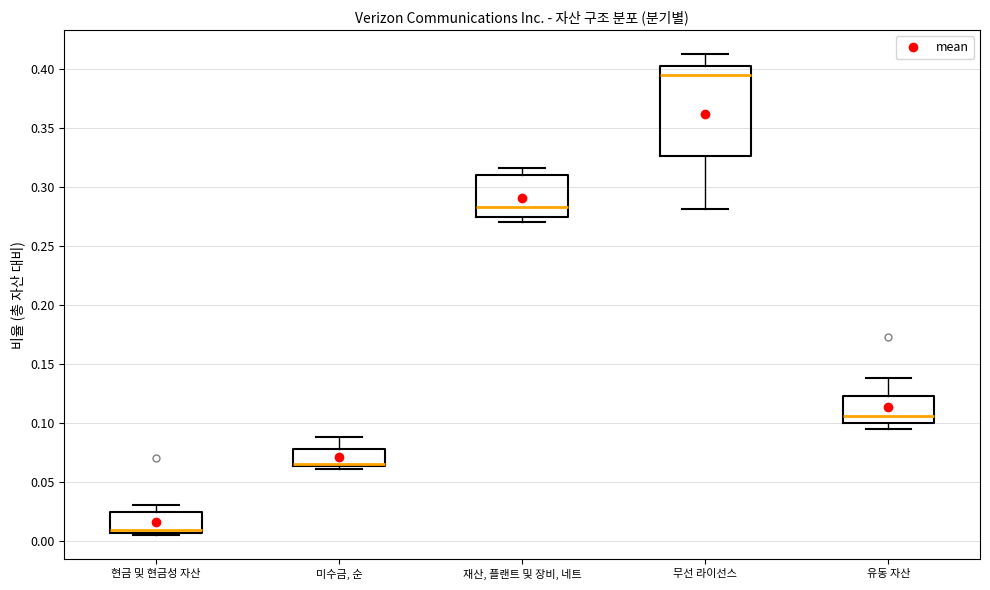

Reading left to right, transcribe this box plot: for each box, give where its median line is, the range the box spans, and where its two whiskers end, as read against the y-axis. The values are not printed on the chart, so give them approximately, as read against the axis.

현금 및 현금성 자산: median 0.010, box 0.005 to 0.025, whiskers 0.005 (just below the box's lower edge) to 0.030
미수금, 순: median 0.065 (just above the box's lower edge), box 0.065 to 0.075, whiskers 0.060 to 0.090
재산, 플랜트 및 장비, 네트: median 0.285, box 0.275 to 0.310, whiskers 0.270 to 0.315
무선 라이선스: median 0.395, box 0.325 to 0.405, whiskers 0.280 to 0.410
유동 자산: median 0.105, box 0.100 to 0.125, whiskers 0.095 to 0.140